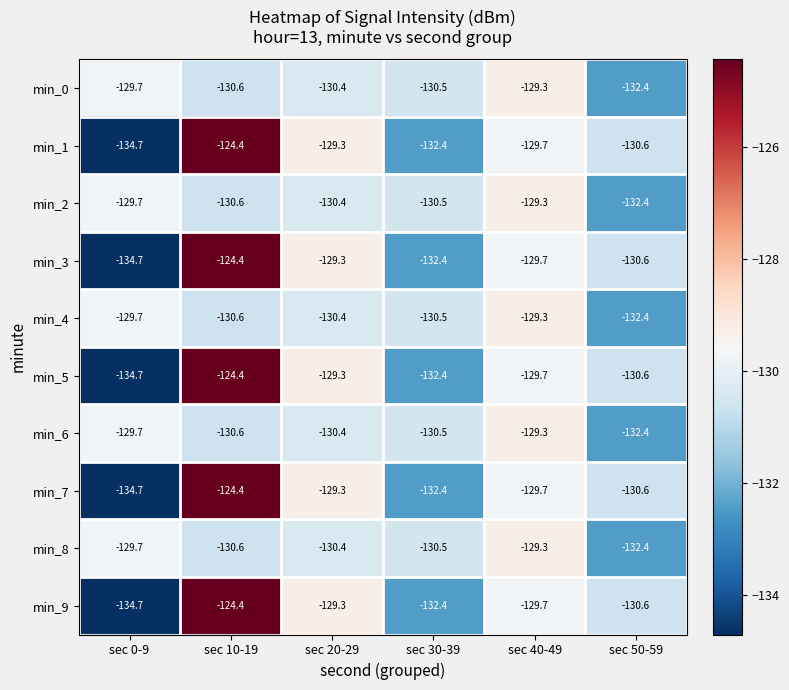

Which label corresponds to the smallest value in the chart?

sec 0-9